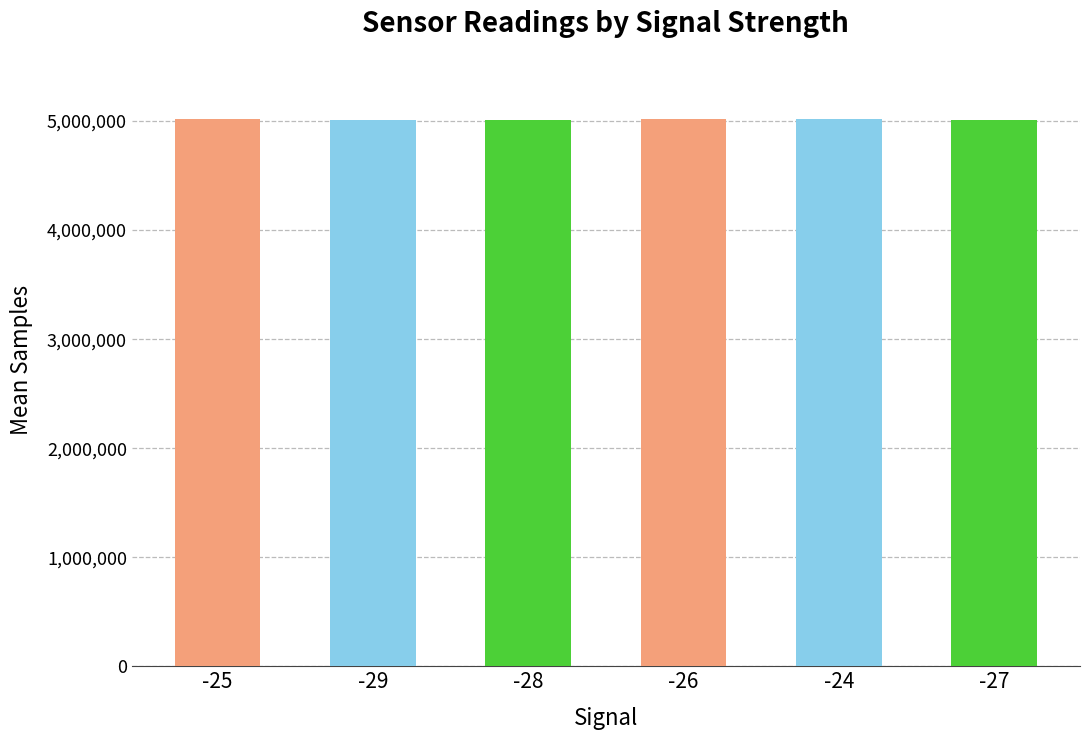

What is the smallest value displayed?

5008801.5